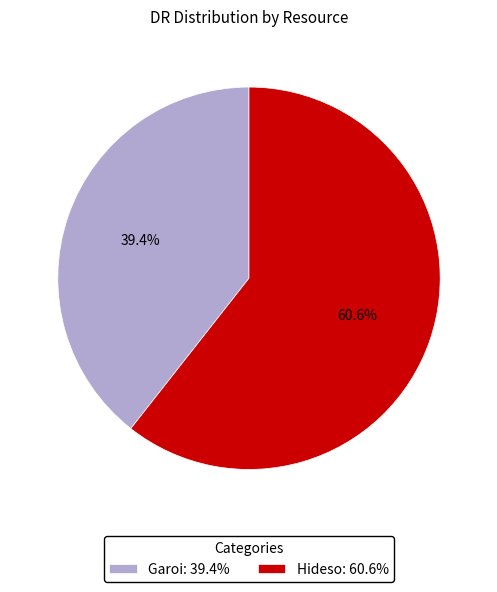

What percentage do Hideso and Garoi together represent?

100.0%